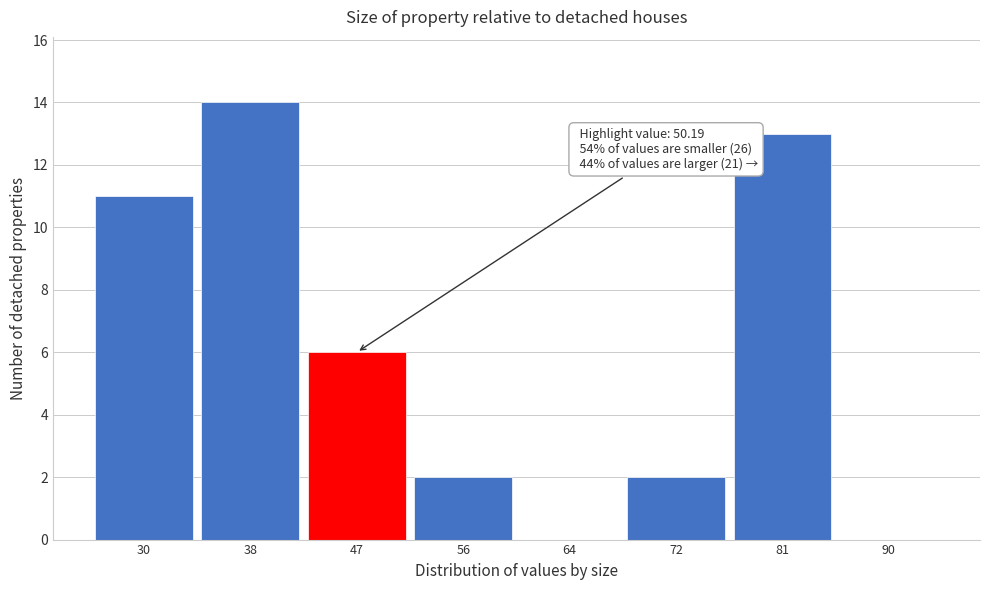

Reading left to right, what are all the values shown in this chart?

30=11	38=14	47=6	56=2	64=0	72=2	81=13	90=0